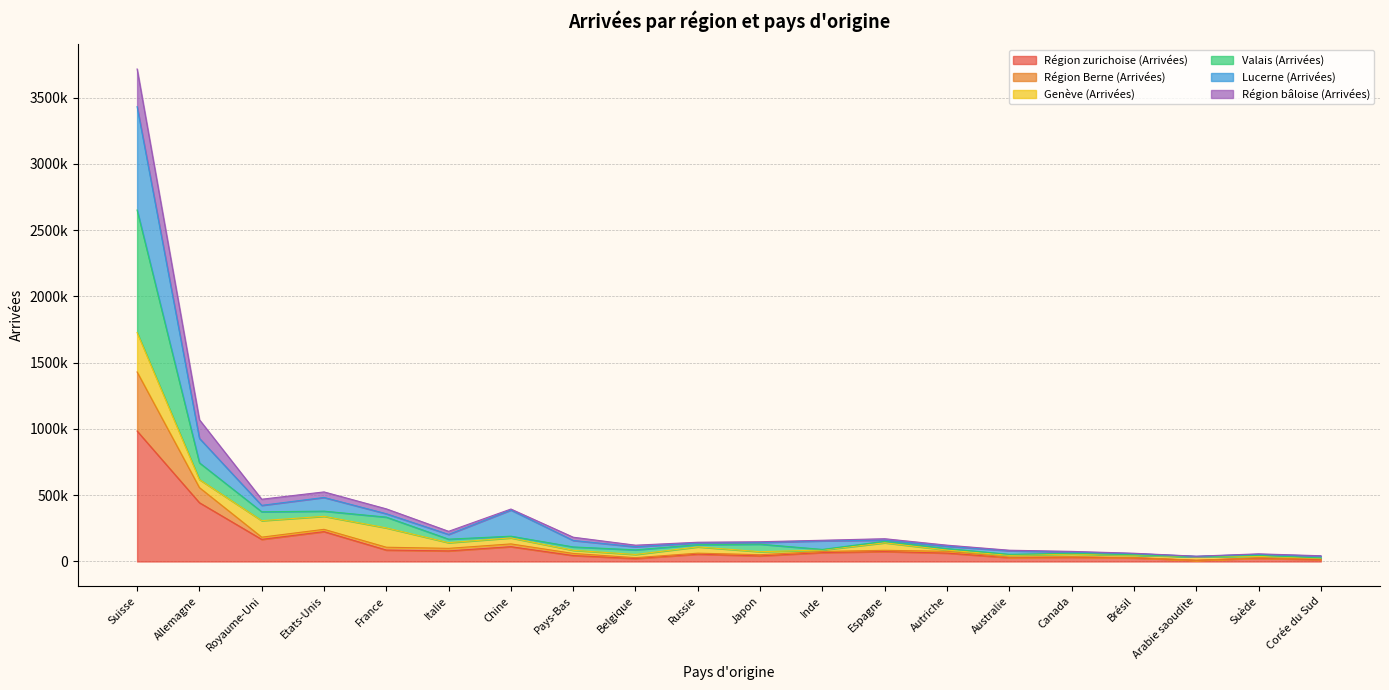

What position from the right is Autriche?

7